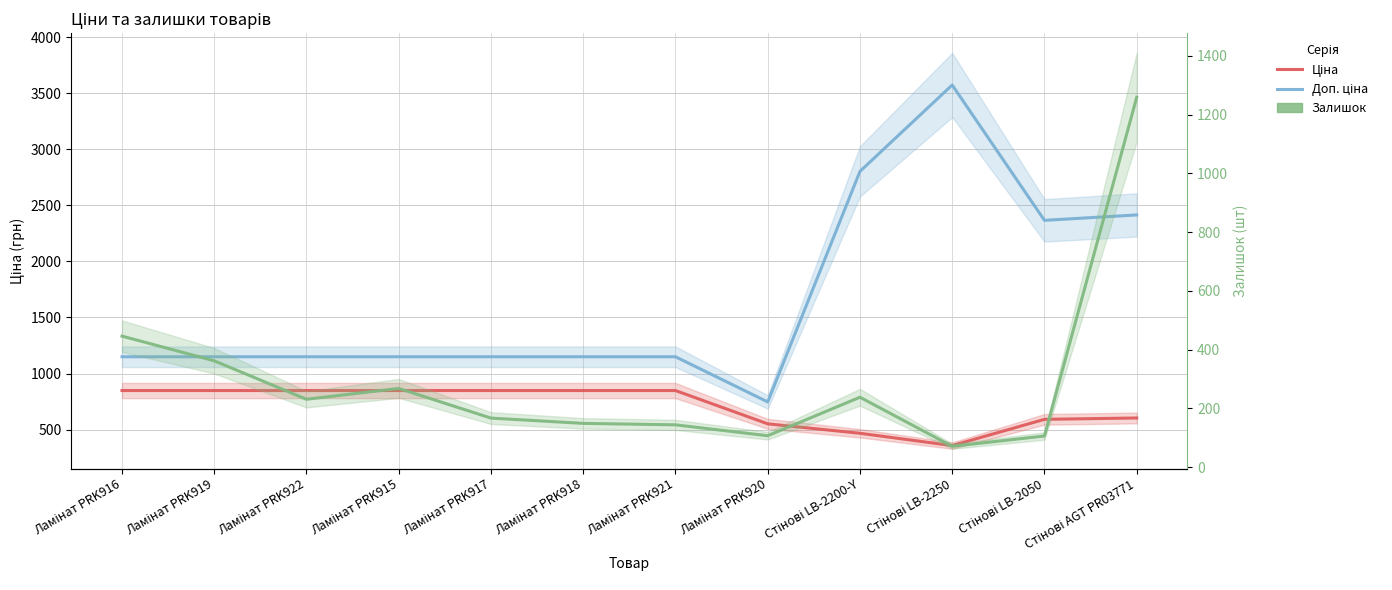

True or false: Залишок and Доп. ціна cross at least once.

False